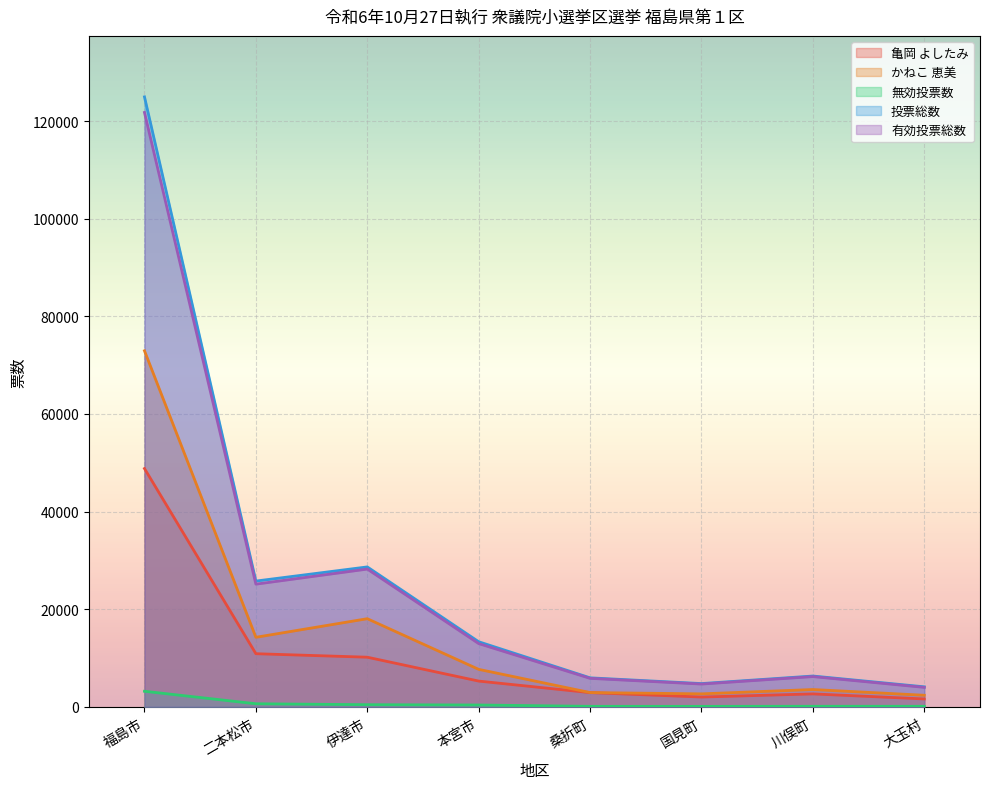

How many data points does each series have?

8